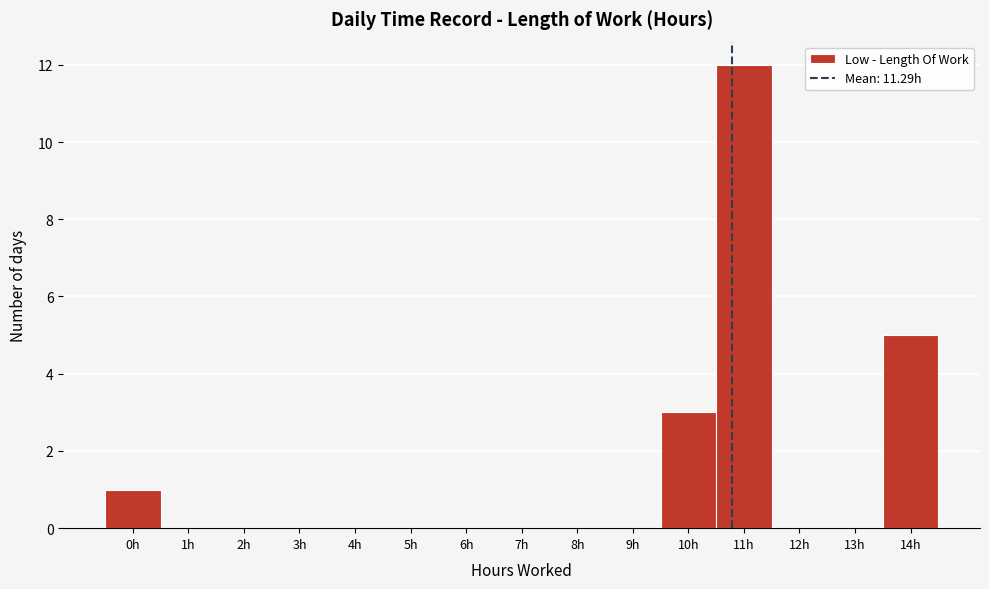

Reading right to left, transcribe all the data shown in this chart.

14h=5	13h=0	12h=0	11h=12	10h=3	9h=0	8h=0	7h=0	6h=0	5h=0	4h=0	3h=0	2h=0	1h=0	0h=1